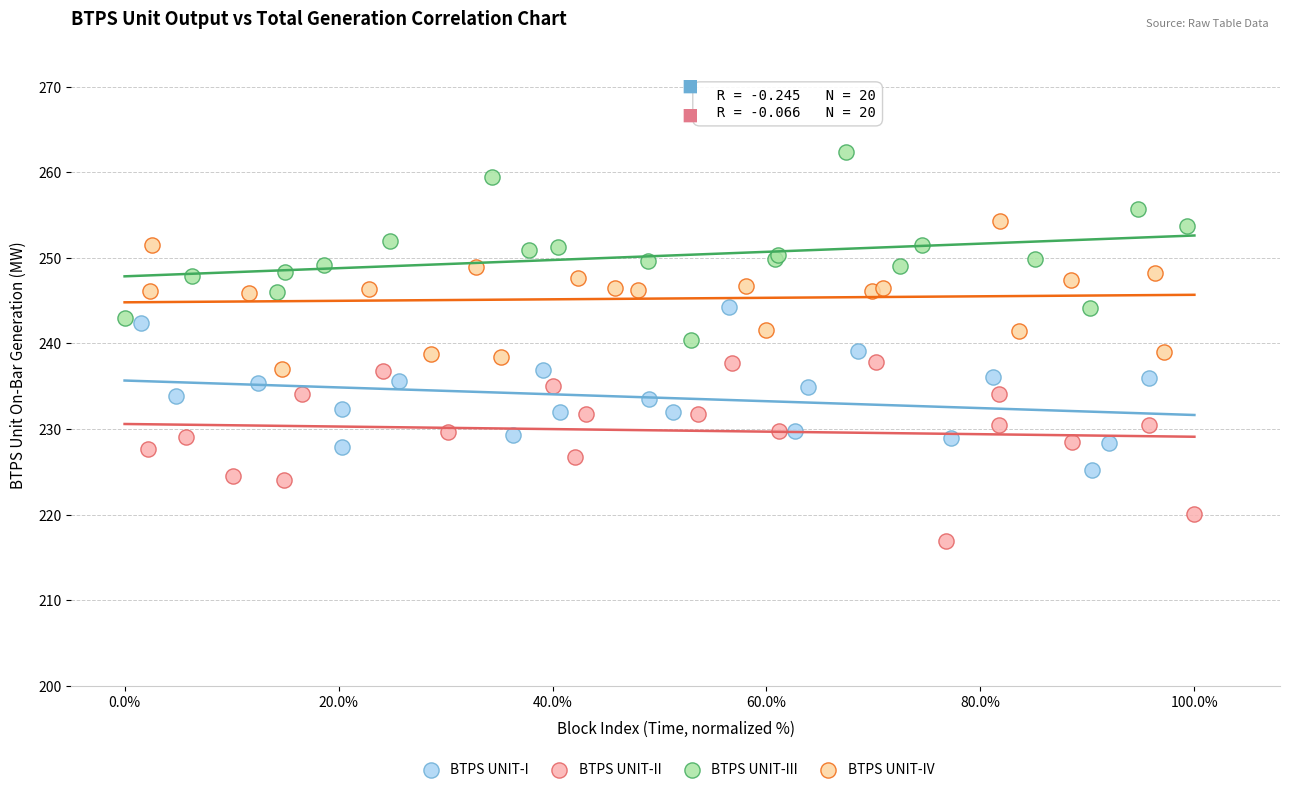

Which series contains the highest Y value?

BTPS UNIT-III